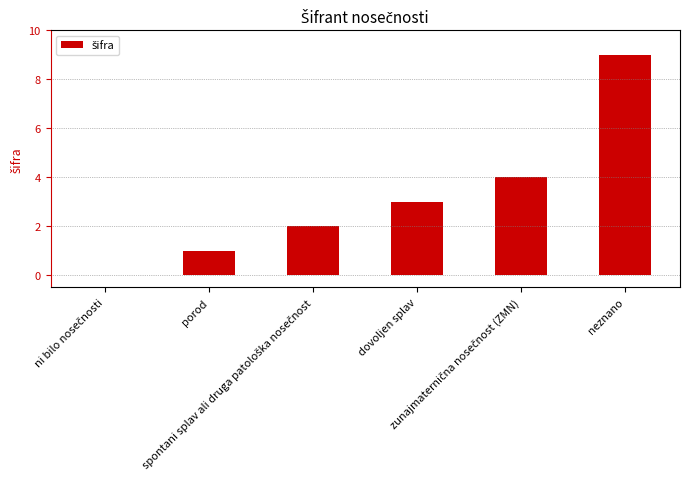

Which category has the highest value across all series?

neznano